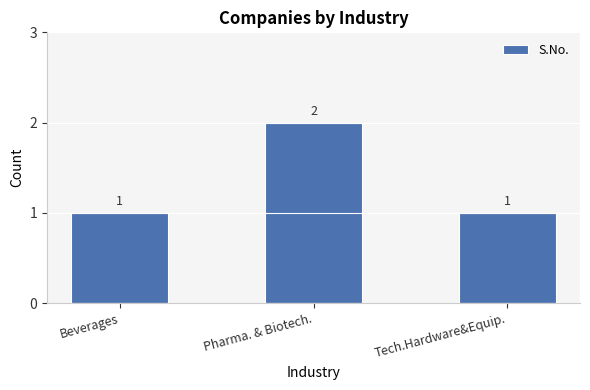

Reading right to left, transcribe all the data shown in this chart.

Tech.Hardware&Equip.=1	Pharma. & Biotech.=2	Beverages=1